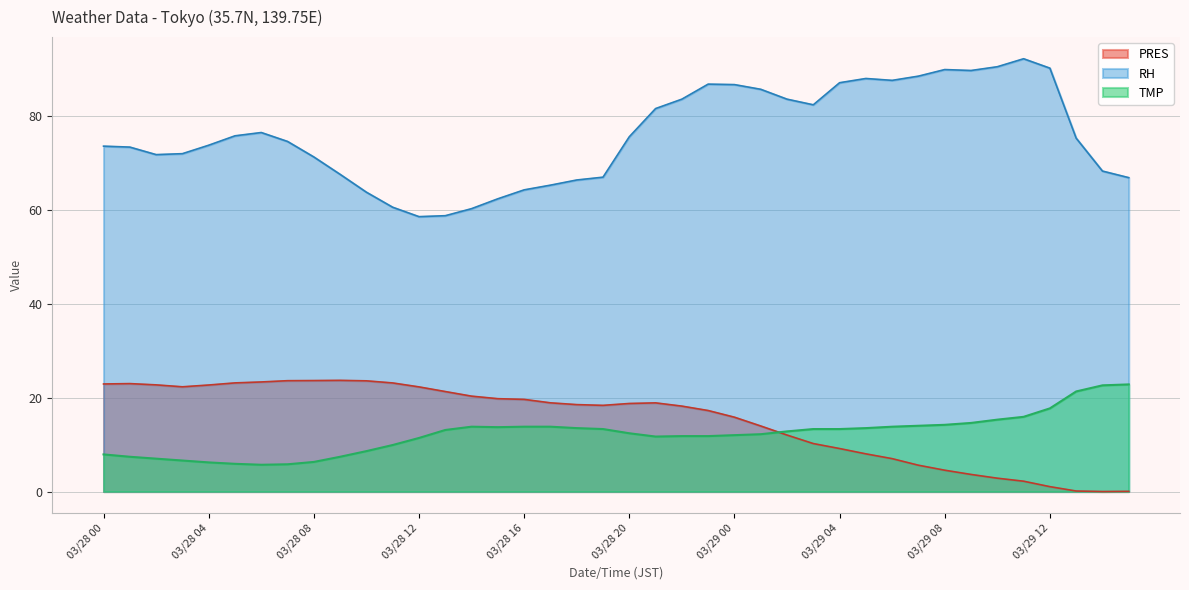

Where do PRES and TMP first cross each other?

03/29 01 and 03/29 02